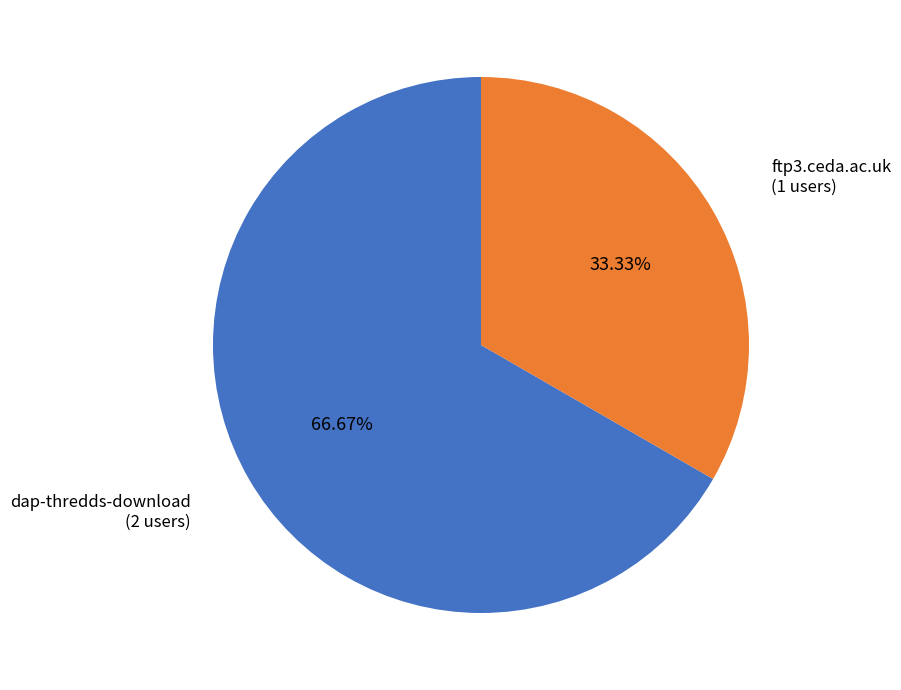

The dap-thredds-download slice represents 67% of the pie. True or false?

True